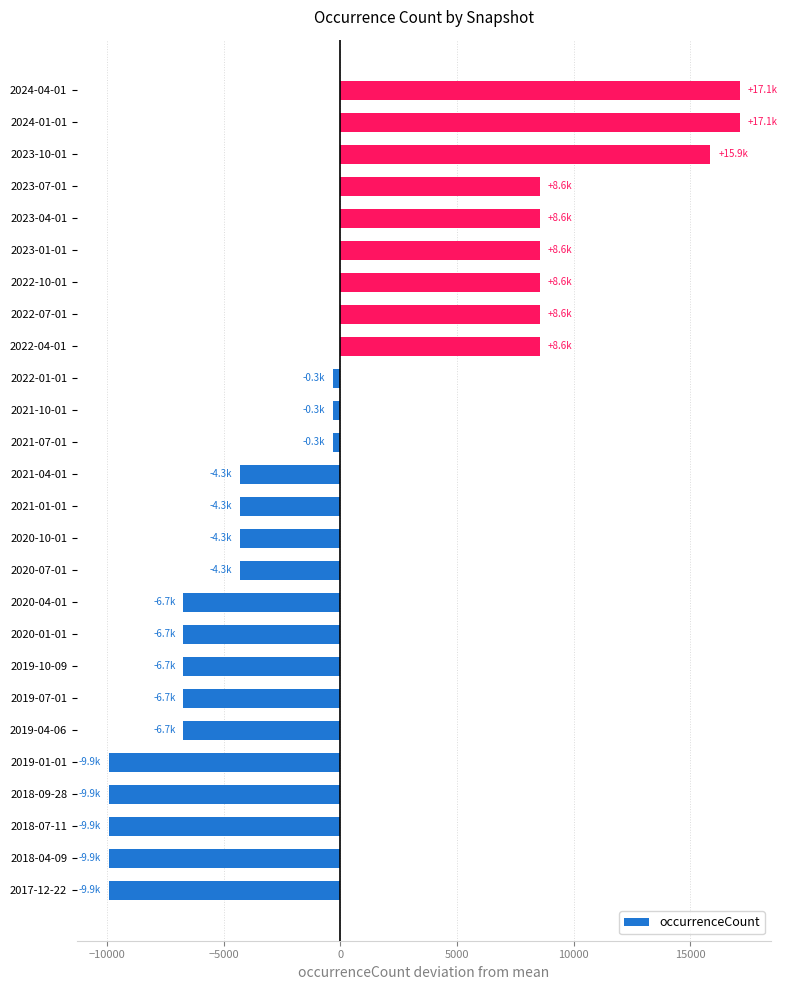

Is it true that the value at 2022-10-01 is 8554.9?

True